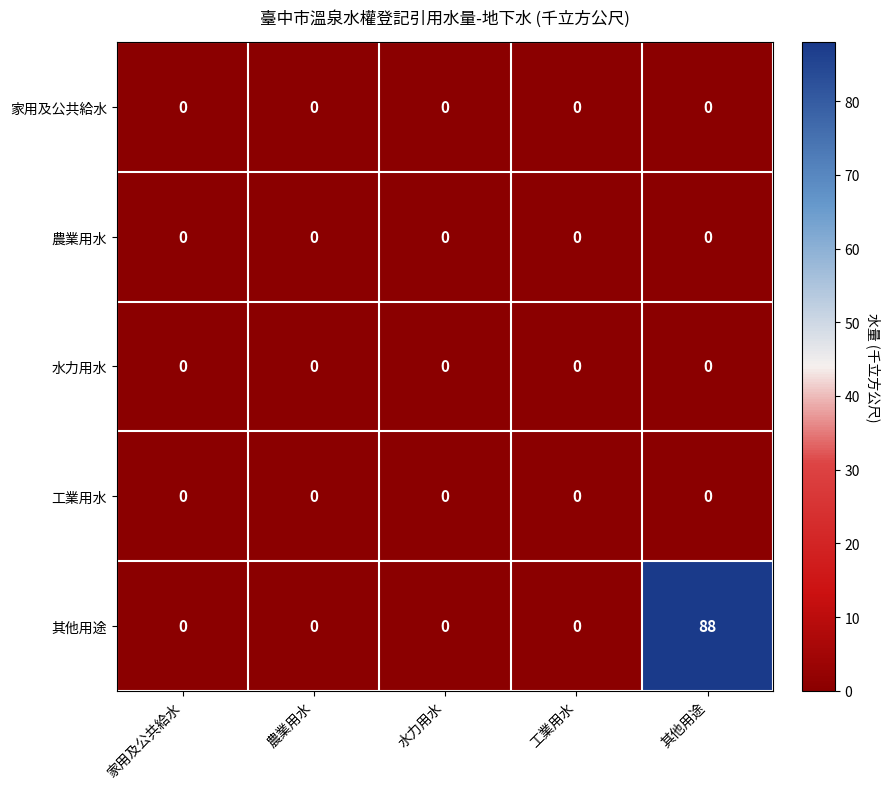

What is the maximum value shown in the chart?

88